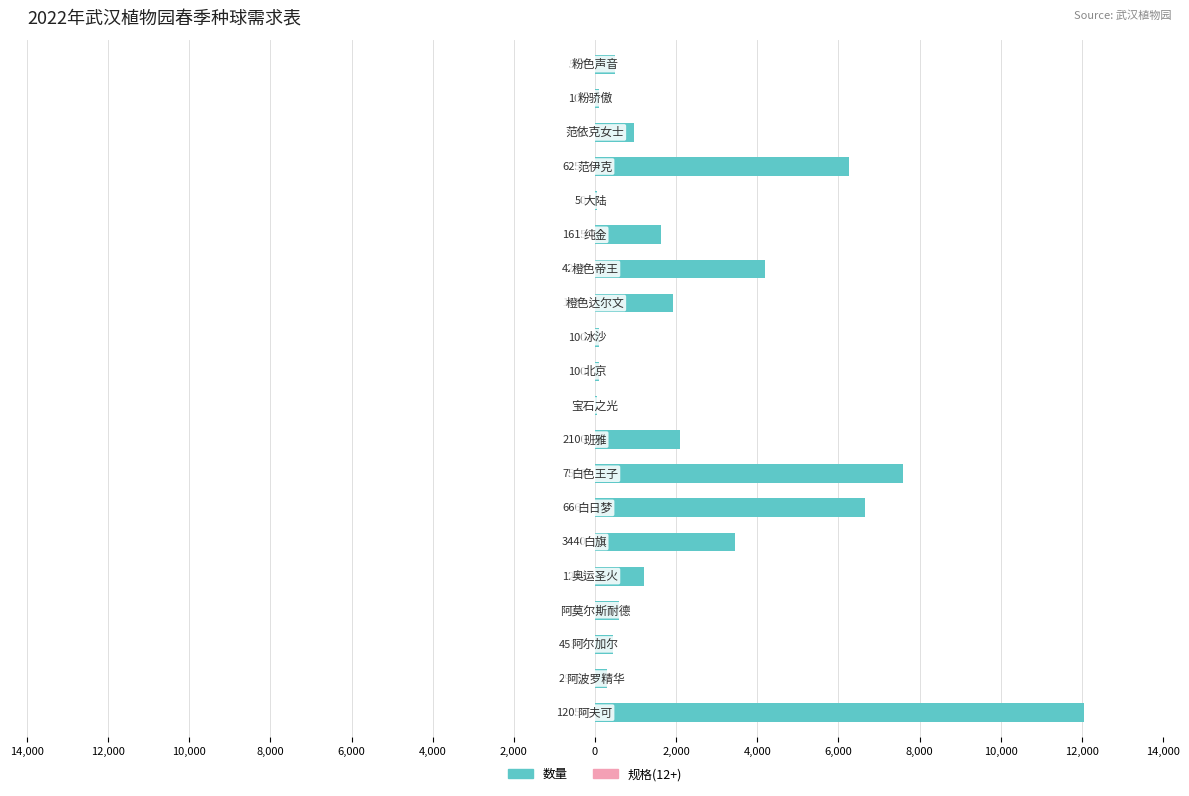

What is the maximum value shown in the chart?

12050.0